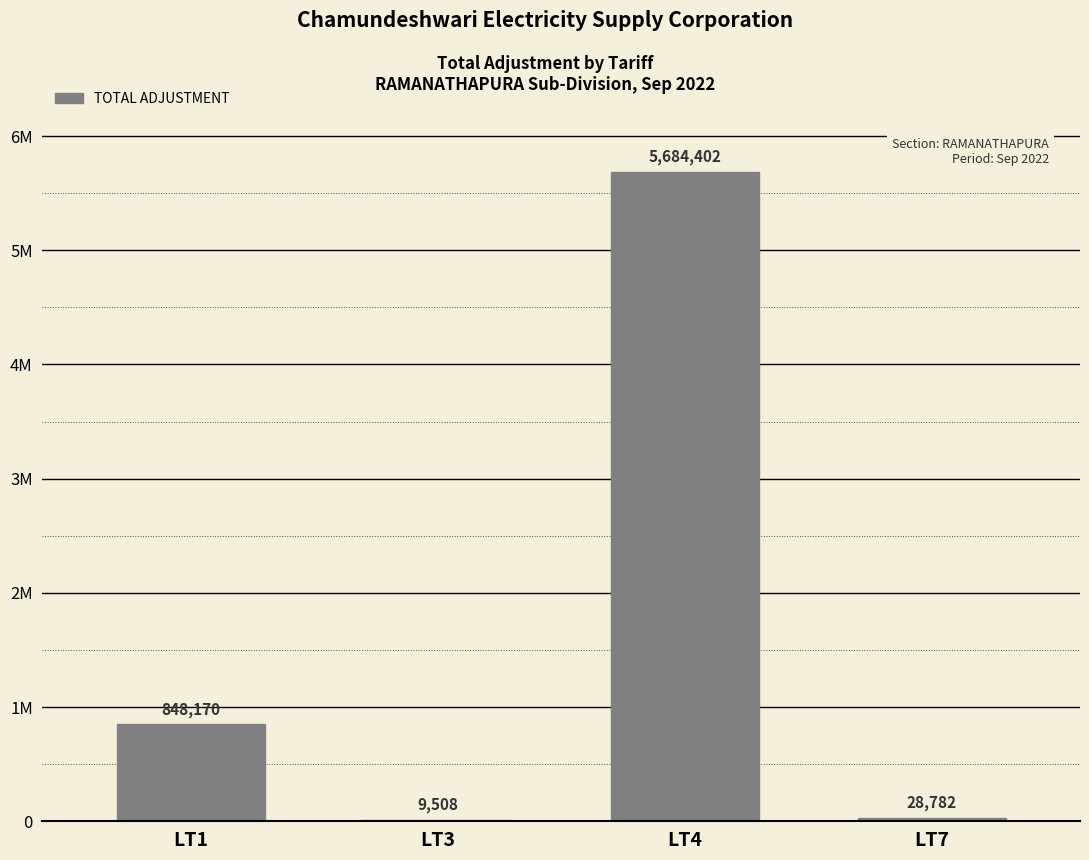

The value at LT3 is 15299.6. True or false?

False